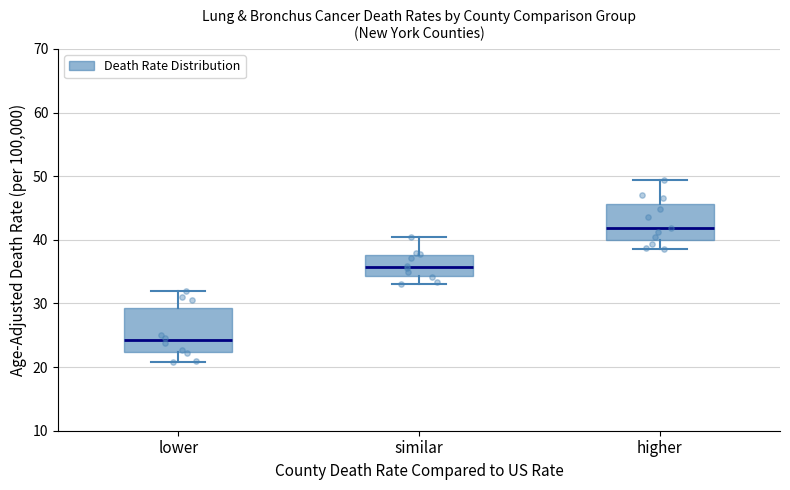

Where is the lower edge of the box for lower on the y-axis? The values are not printed on the chart, so give them approximately, as read against the axis.

22